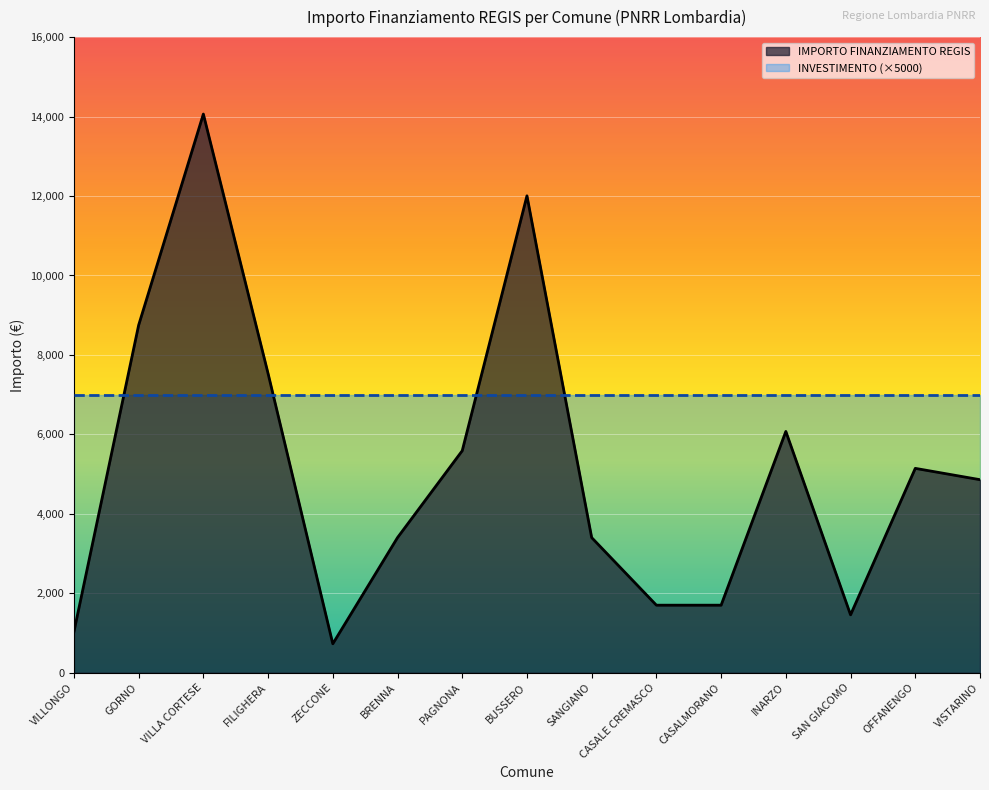

What is the minimum value shown in the chart?

729